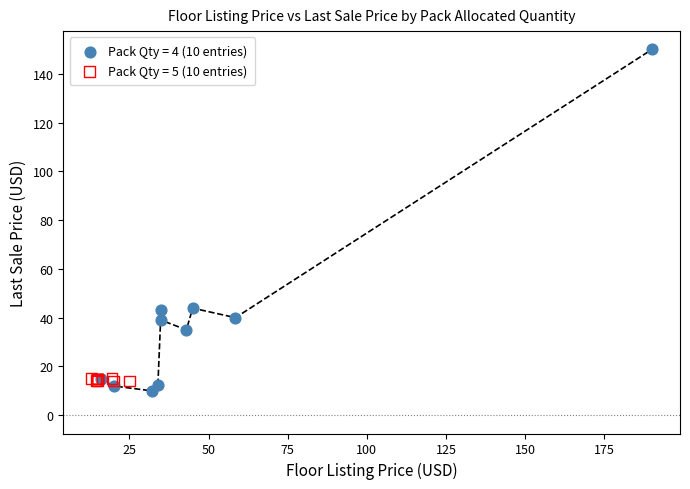

Which series has the largest Y range (max minus min)?

Pack Qty = 4 (10 entries)